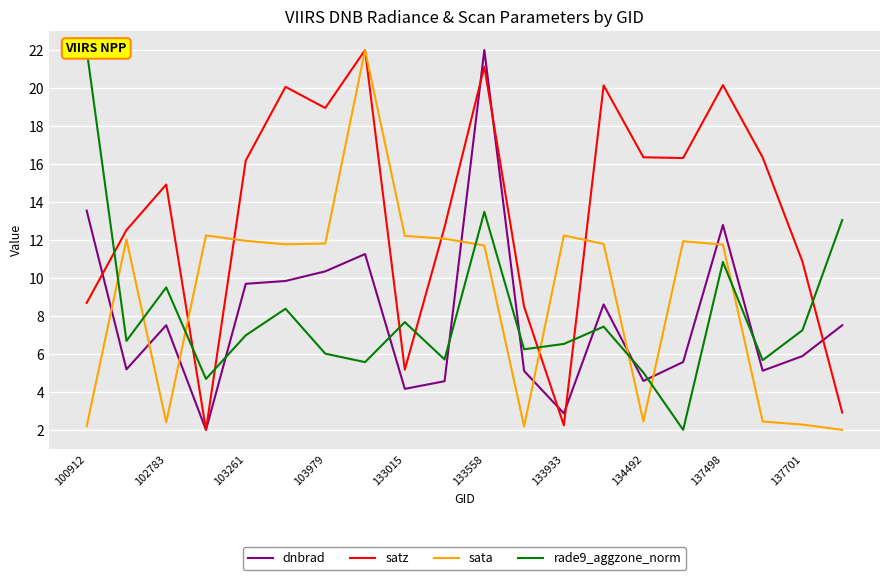

What is the lowest value of the dnbrad series?

2.0